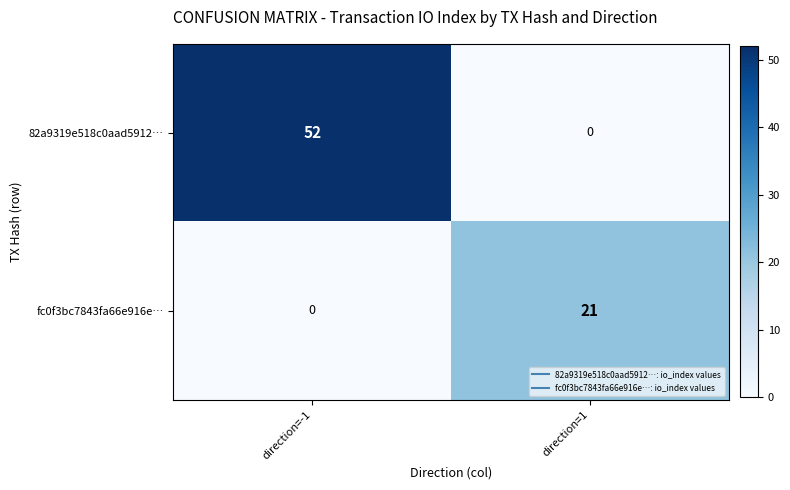

At which category is the sum across all series the highest?

direction=-1